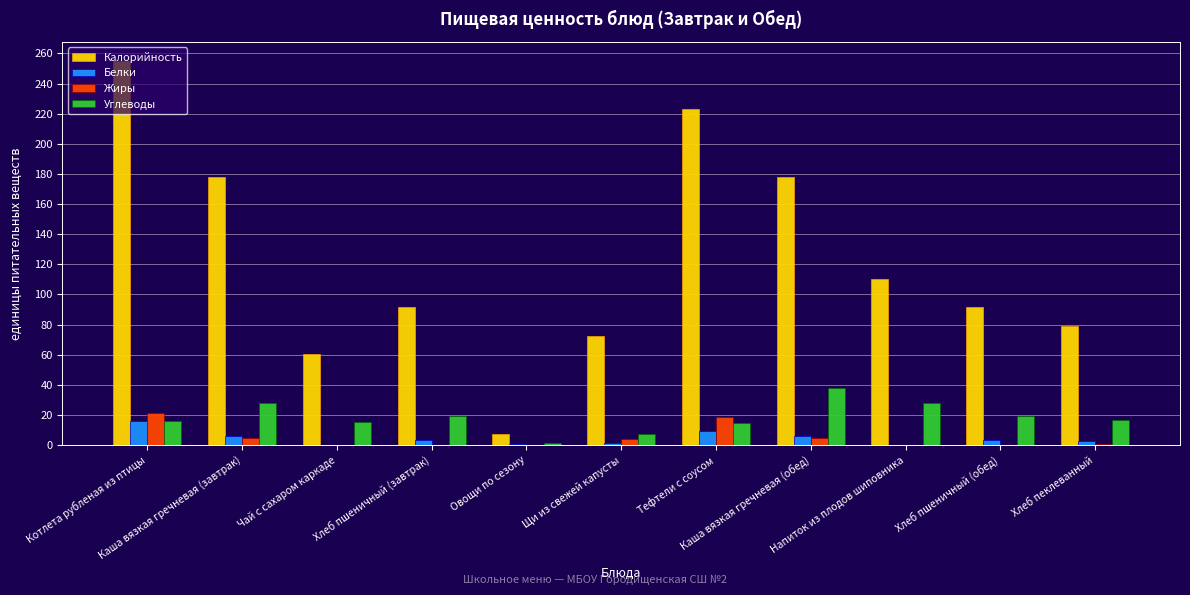

Count the number of categories in the chart.

11